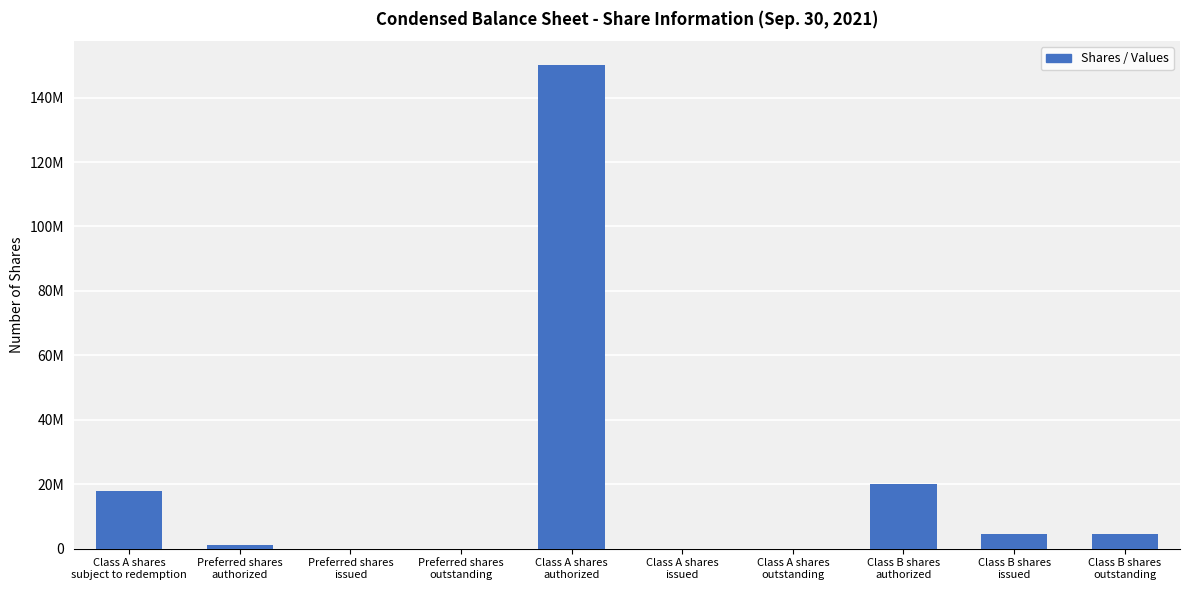

Is it true that the value at Preferred shares
issued is 0?

True